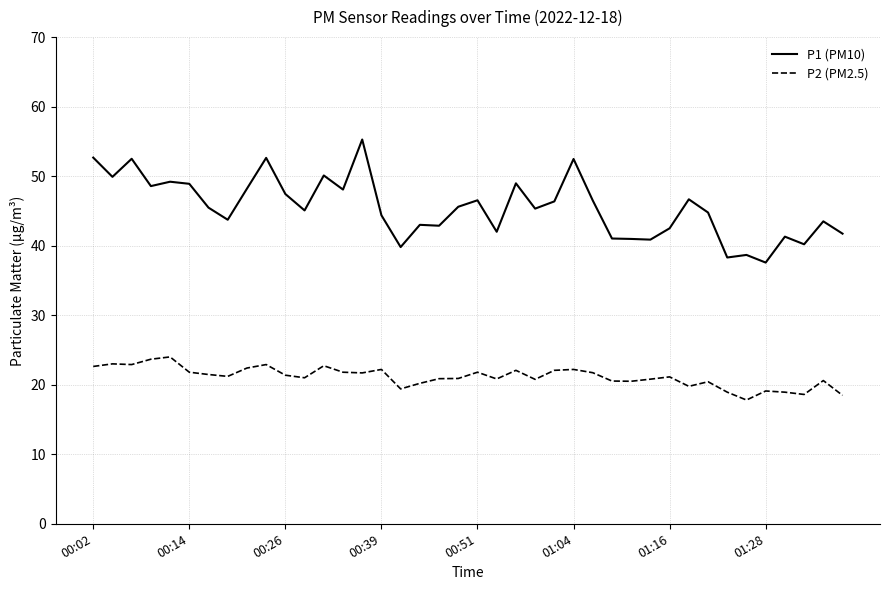

True or false: P1 (PM10) and P2 (PM2.5) intersect in this chart.

False